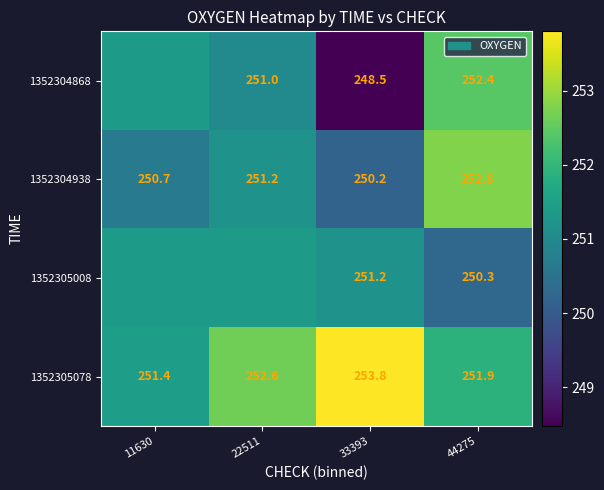

How many data points in 1352304938 are above 251?

2